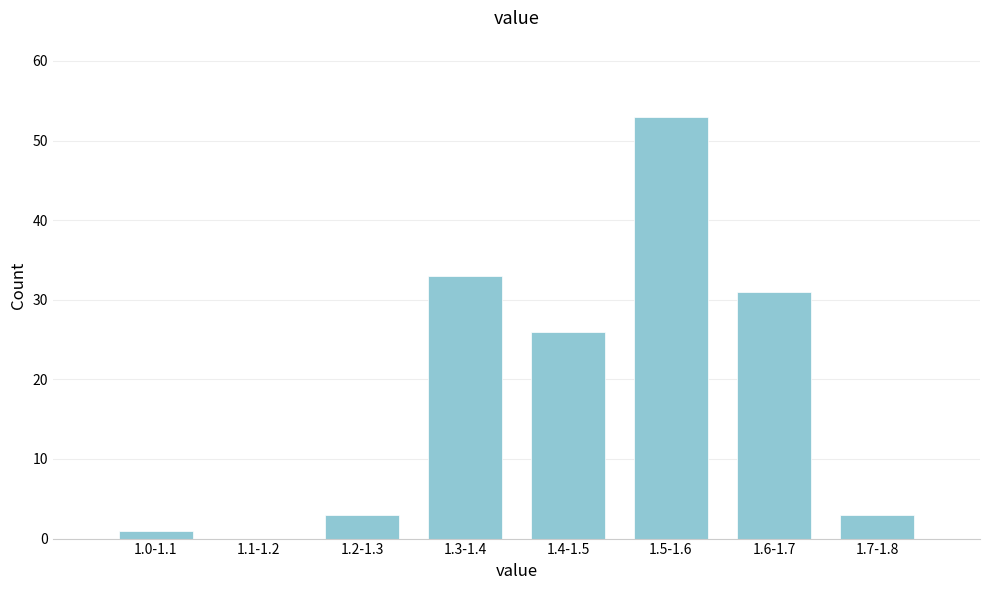

Reading left to right, transcribe all the data shown in this chart.

1.0-1.1=1	1.1-1.2=0	1.2-1.3=3	1.3-1.4=33	1.4-1.5=26	1.5-1.6=53	1.6-1.7=31	1.7-1.8=3